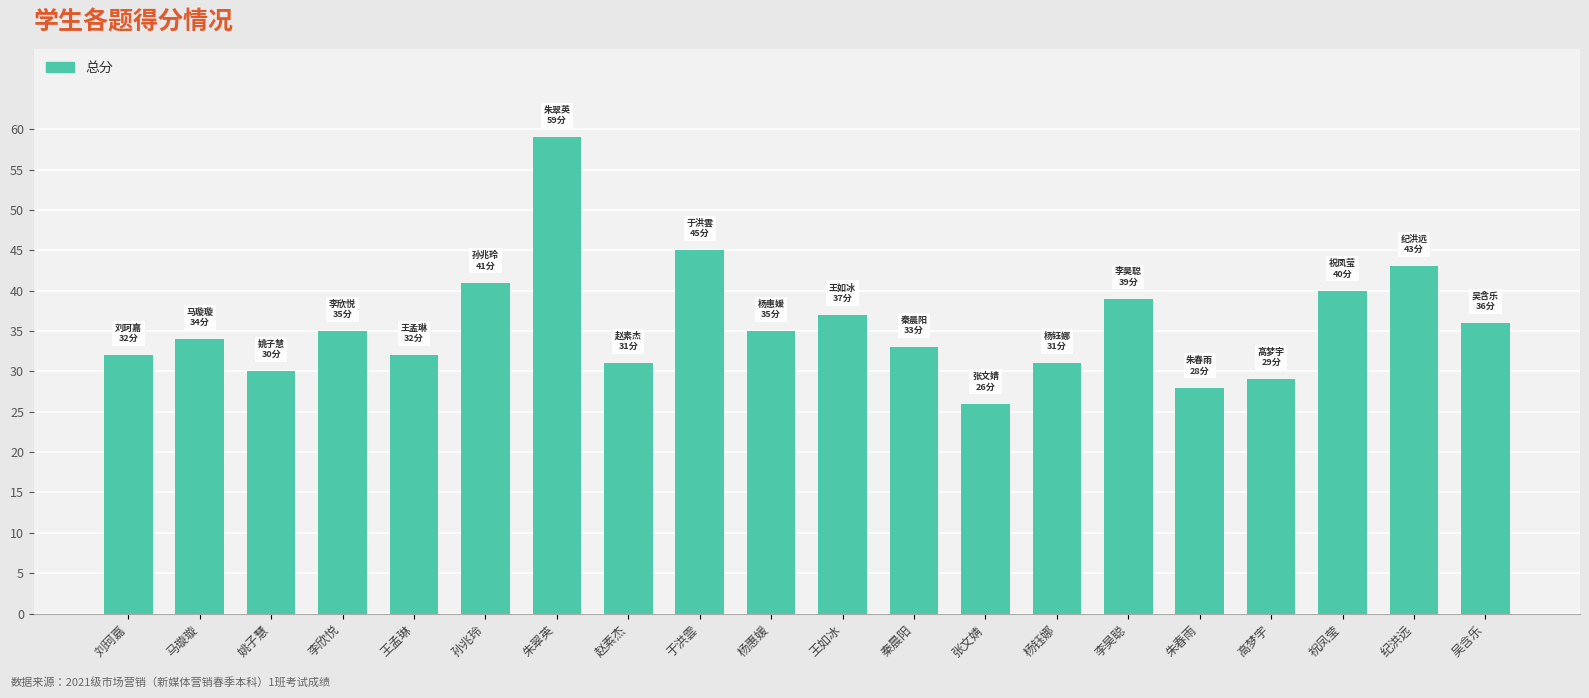

What is the greatest value displayed?

59